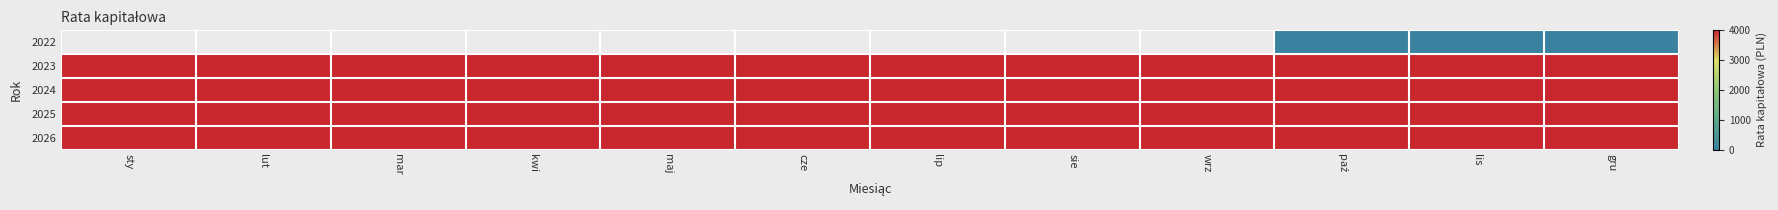

What is the approximate value of 2024 at cze?

4000.0